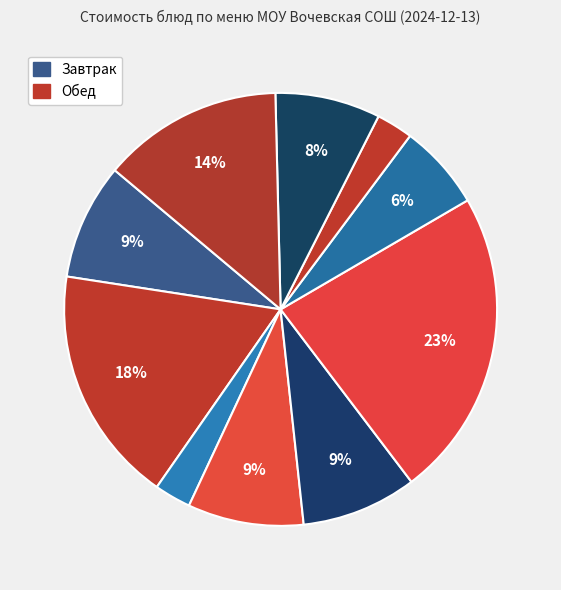

How many segments does this pie chart have?

10